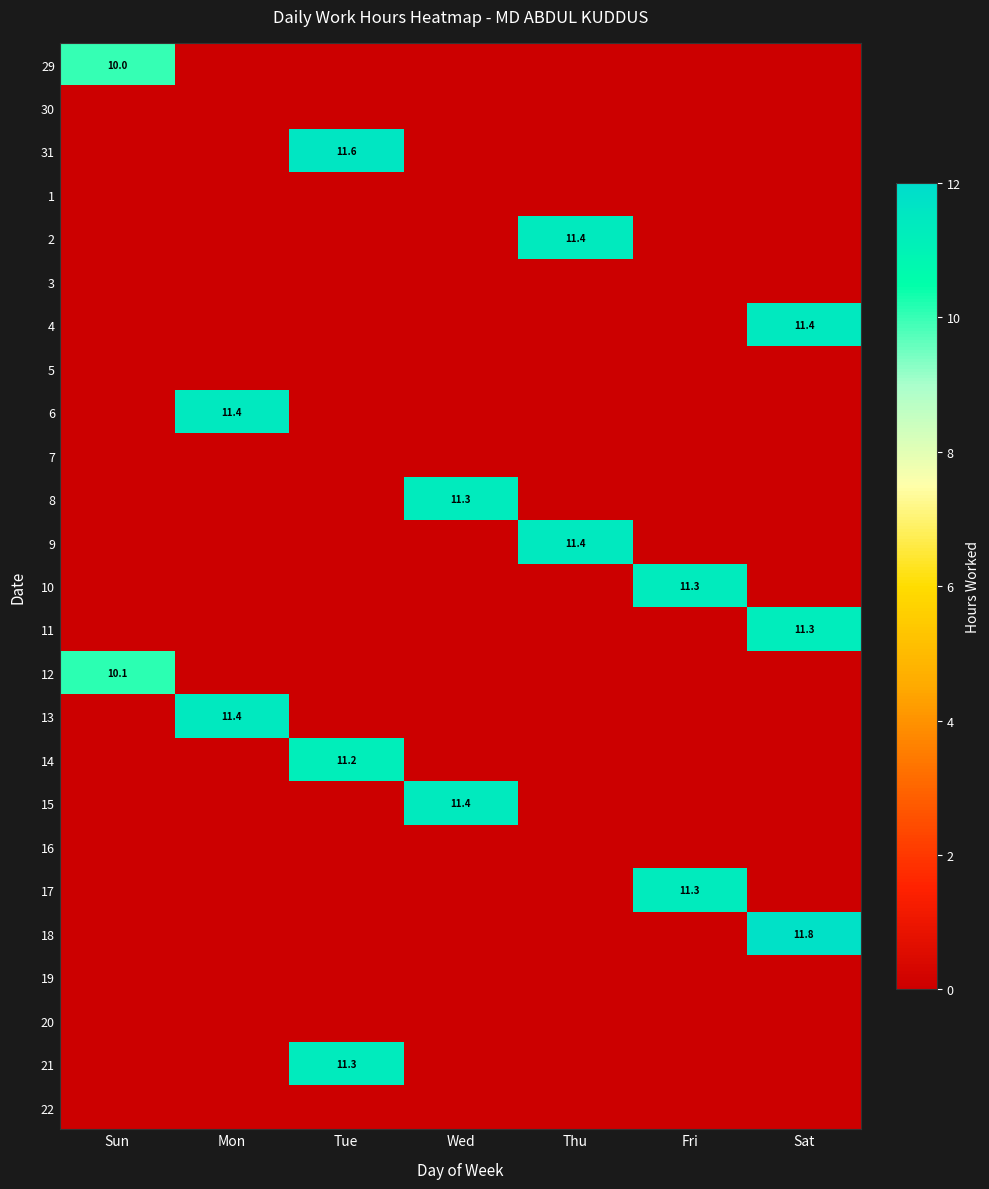

The 12 series shows 15.0 at Sun. True or false?

False